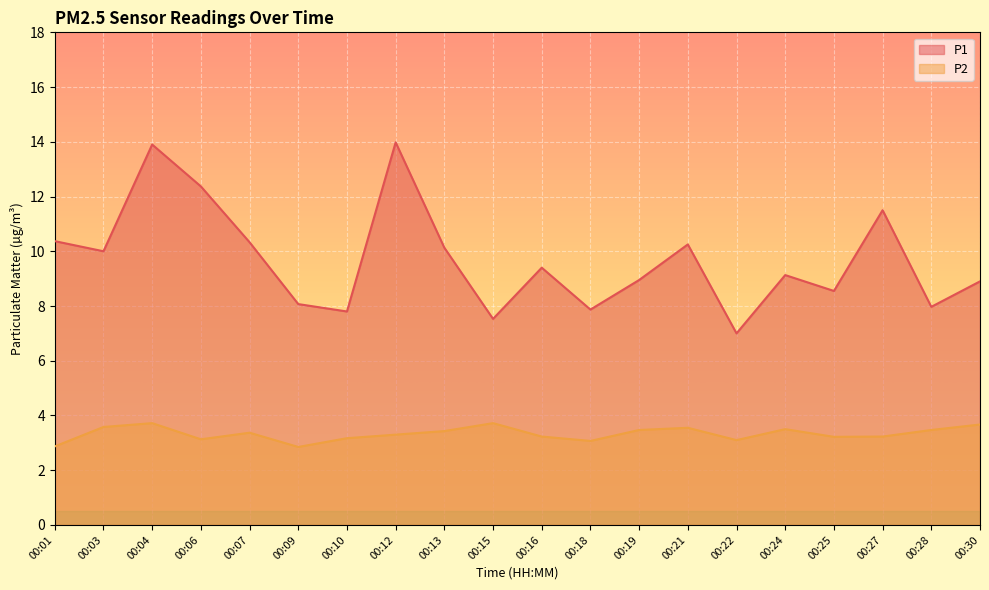

How many categories are shown in the chart?

20